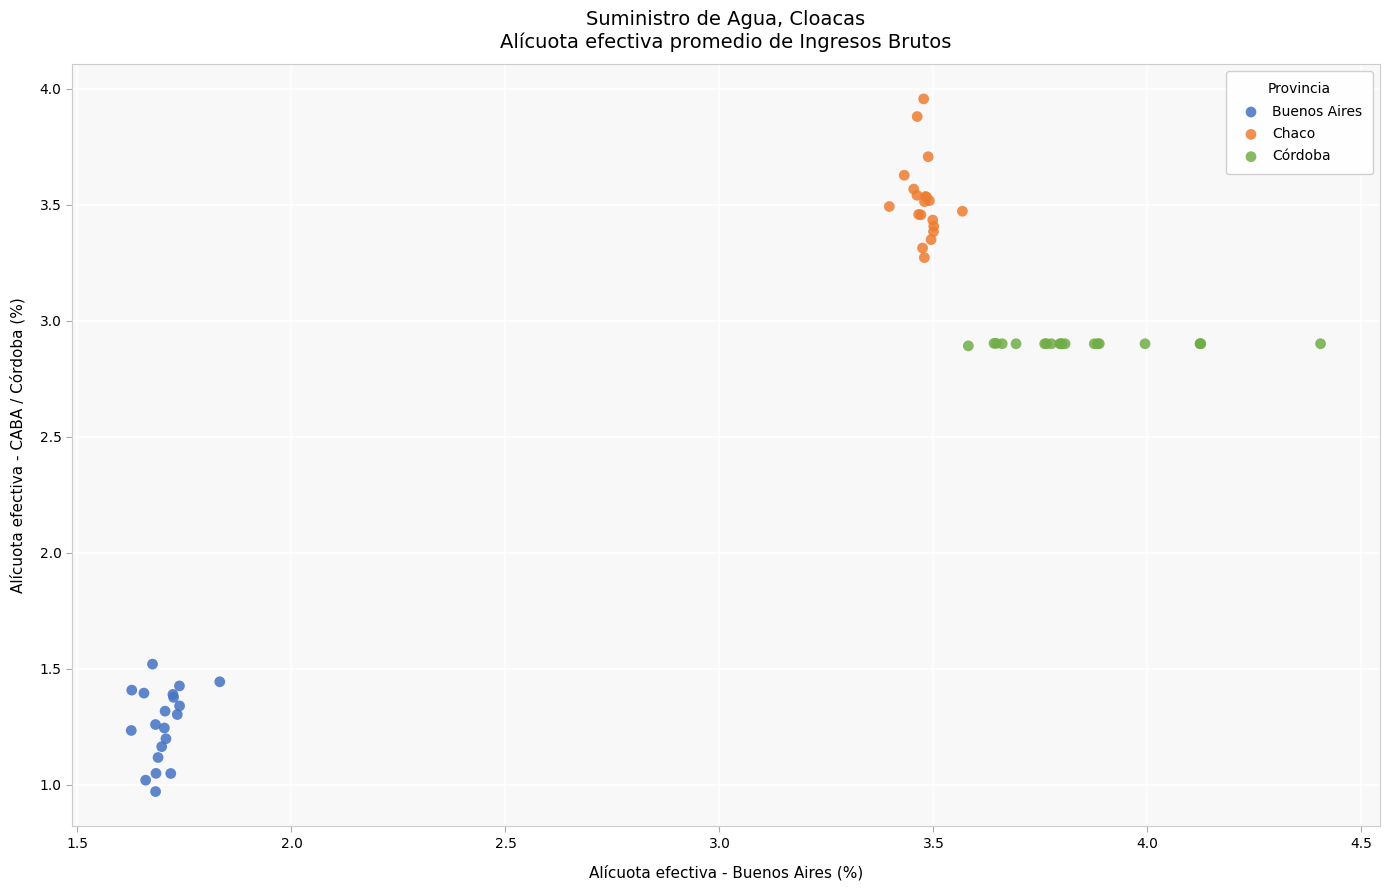

Which series reaches the maximum Y coordinate?

Chaco